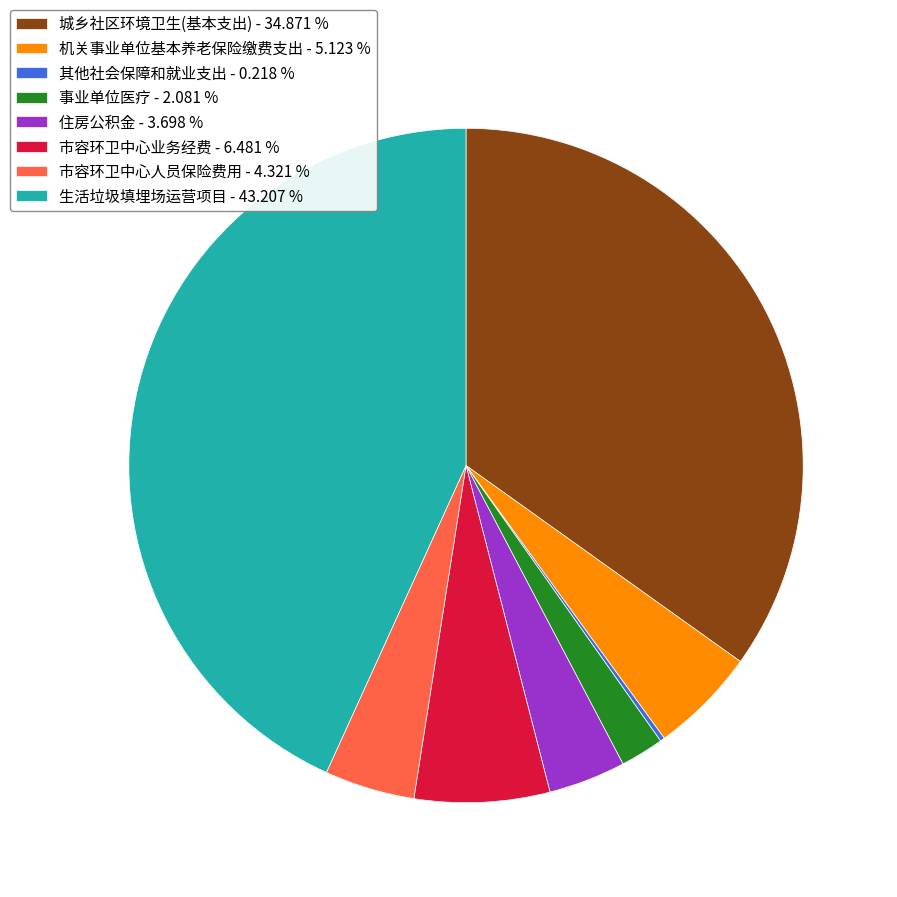

Do 城乡社区环境卫生(基本支出) - 34.871 % and 住房公积金 - 3.698 % together represent more than half of the pie?

No